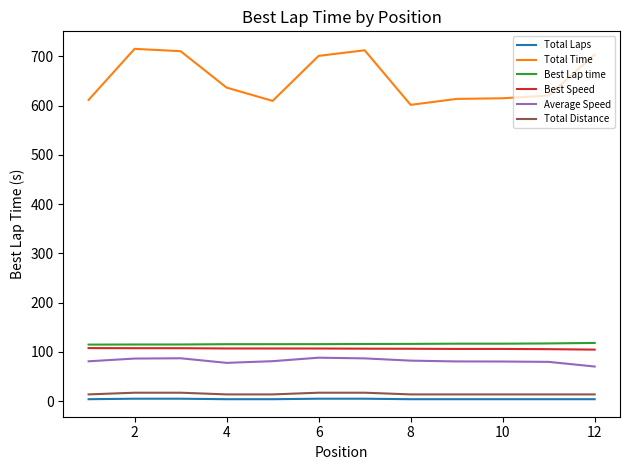

What is the maximum value for Average Speed?

88.3